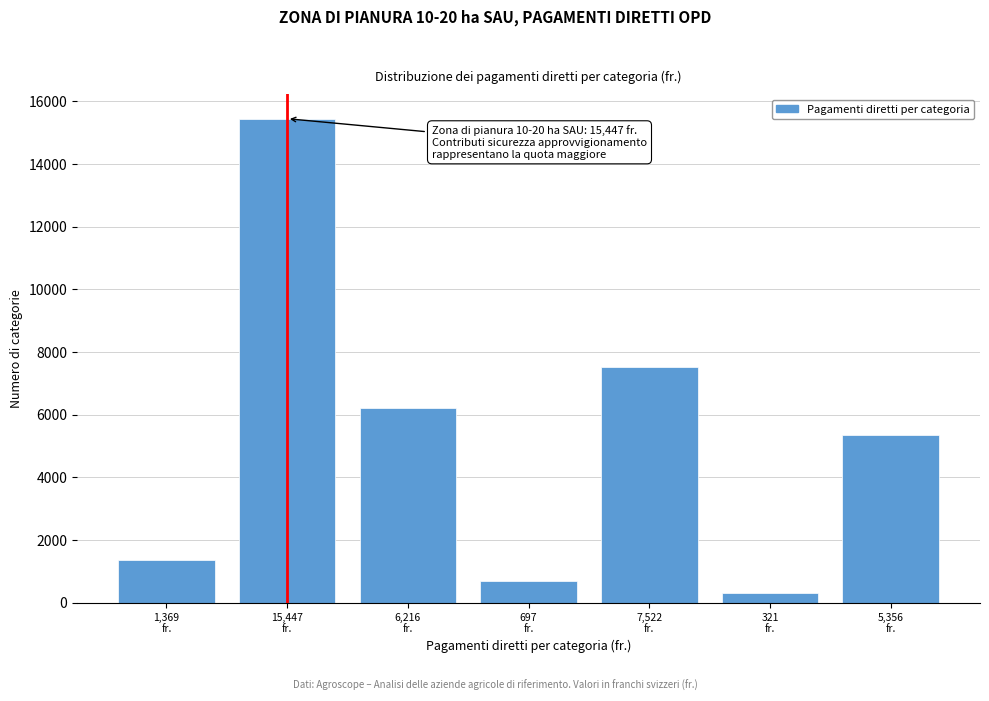

Reading right to left, list all the values displayed in this chart.

5356	321	7522	697	6216	15447	1369